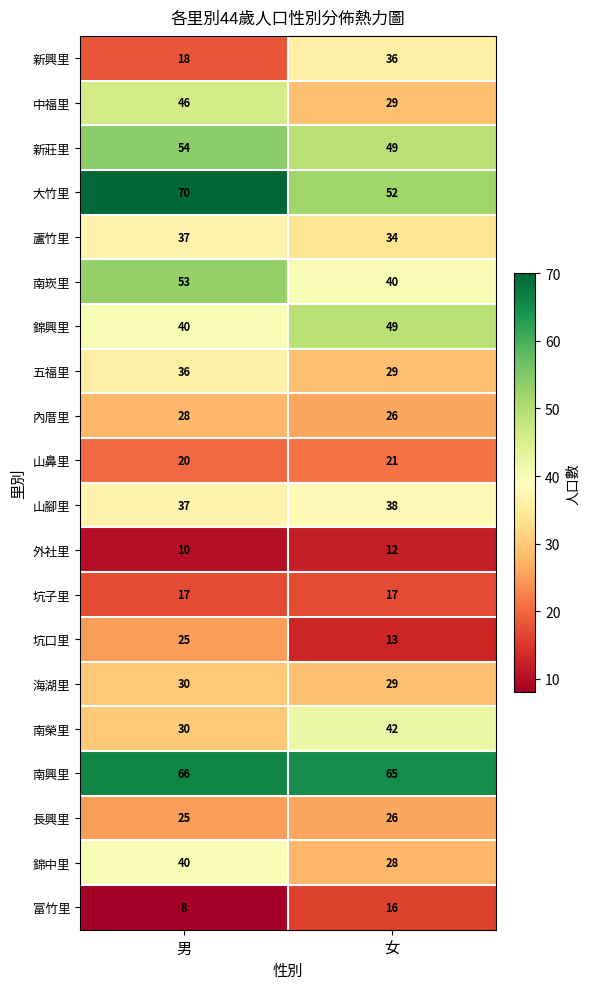

True or false: 山腳里 has a value of 58 at 女.

False